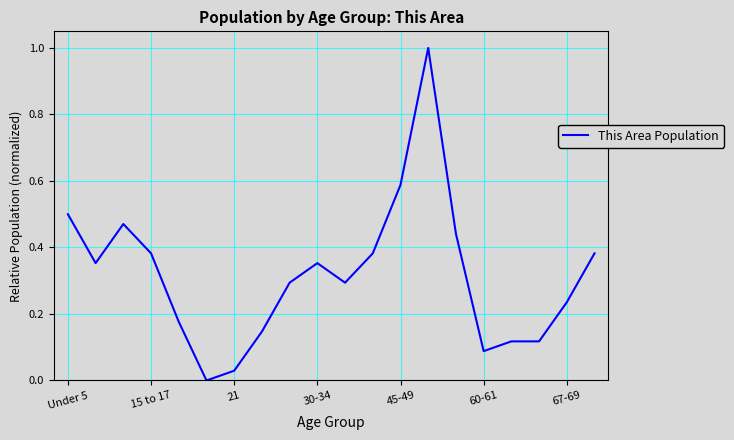

What is the greatest value displayed?

1.0